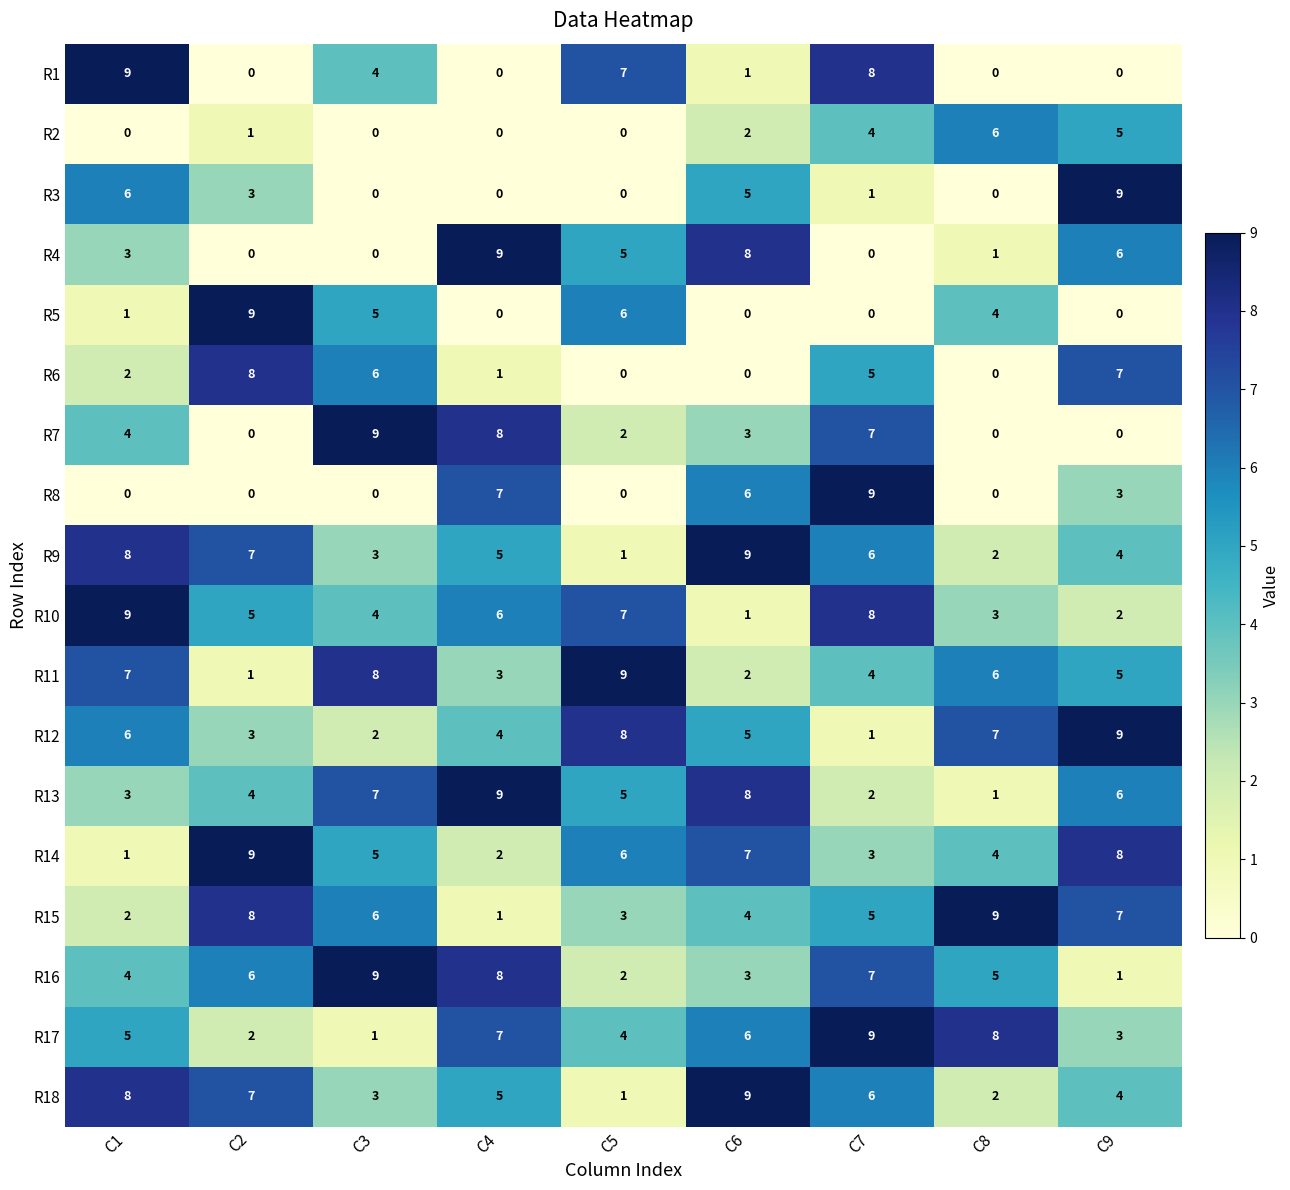

How many R9 values are between 3 and 7?

5